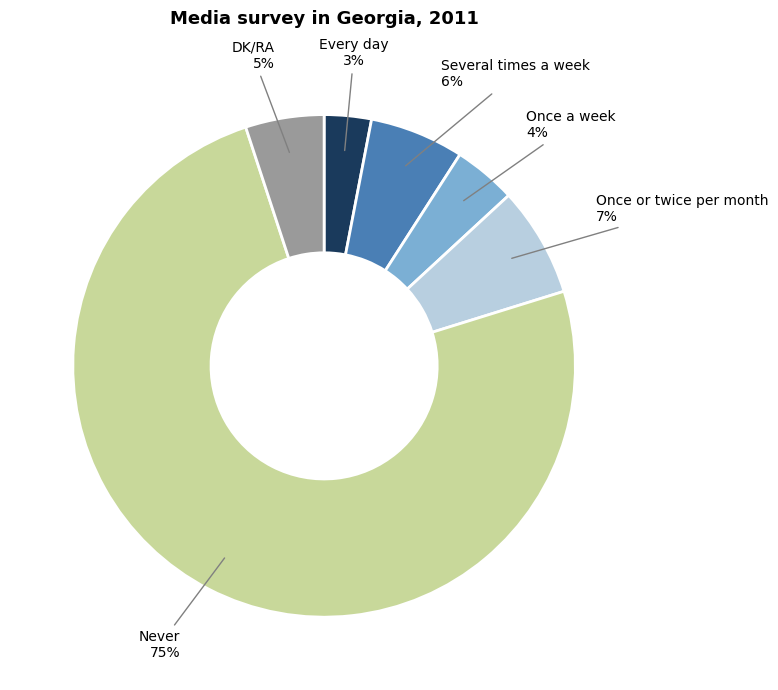

To the nearest percent, what is the difference between the largest and smallest slice percentages?

72%